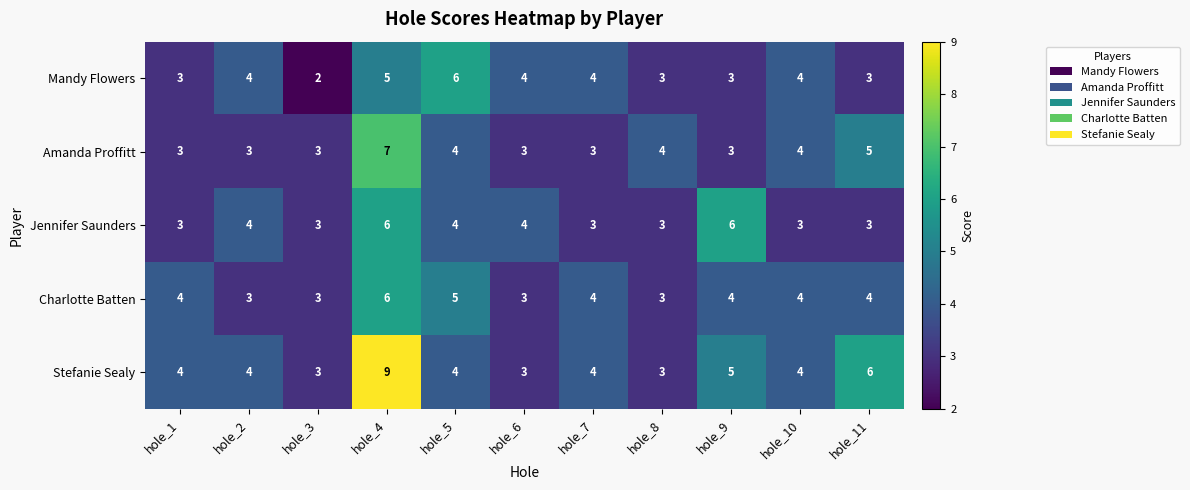

How many categories are shown in the chart?

11